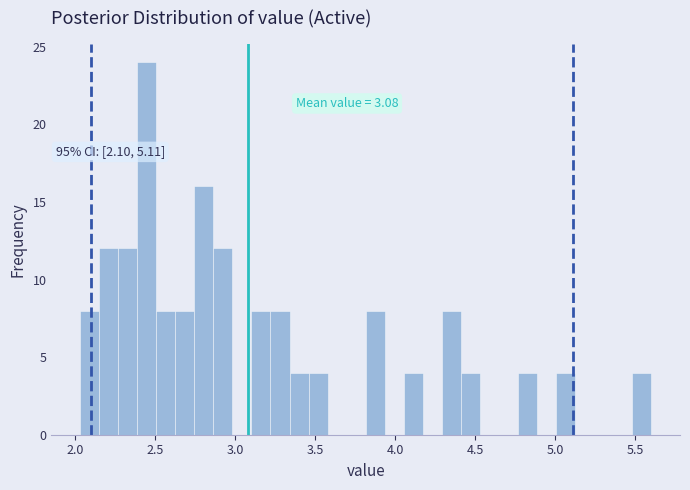

Around what value on the x-axis is the tallest bar? Give the approximate position of its centre, as read against the axis.

2.45